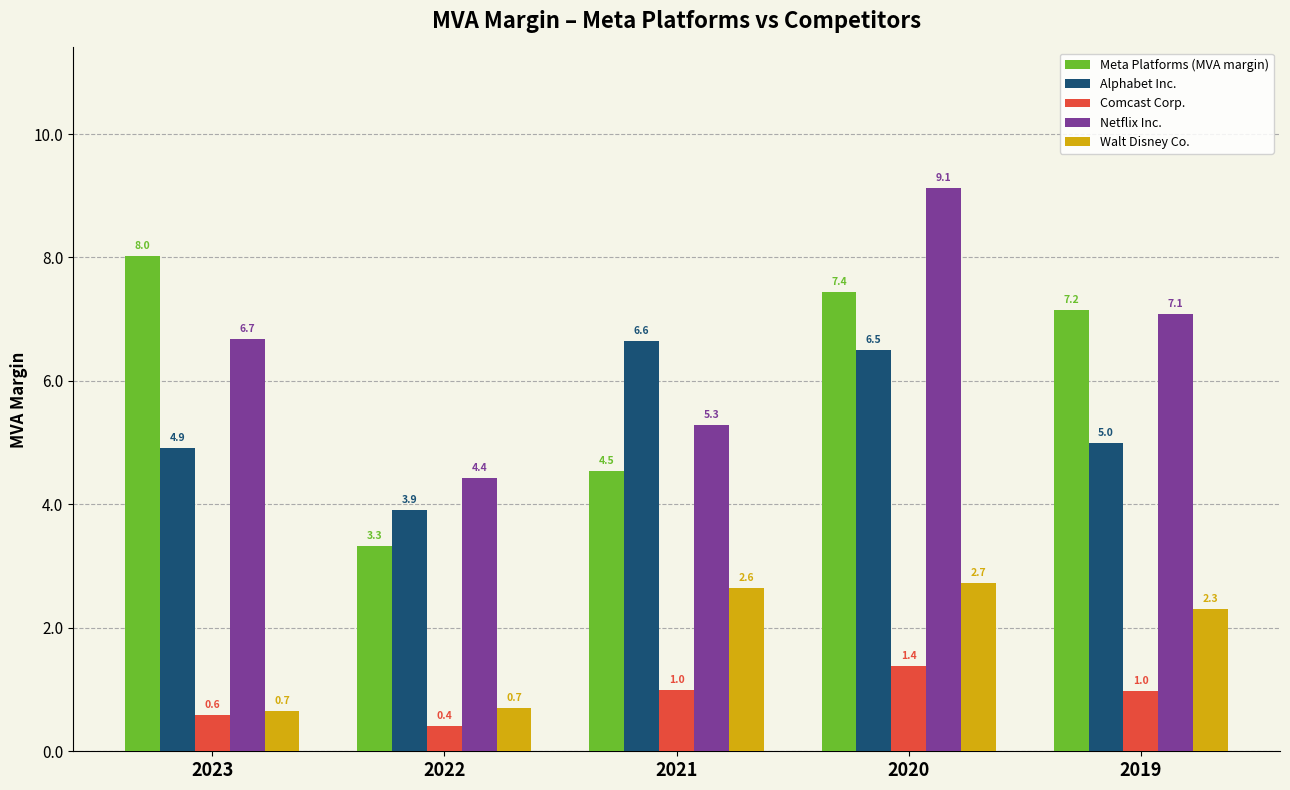

What is the difference between the Meta Platforms (MVA margin) values at 2023 and 2021?

3.5